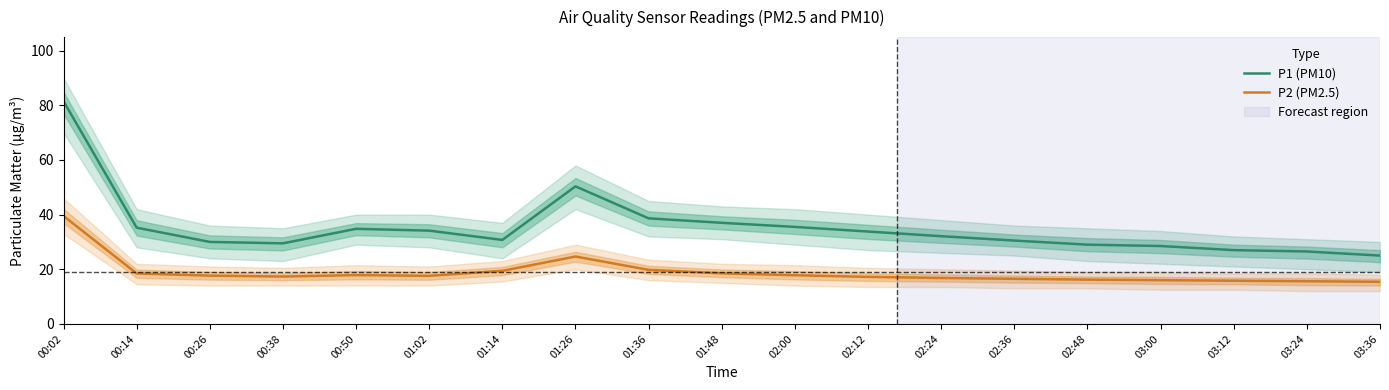

Reading left to right, transcribe all the data shown in this chart.

P1 (PM10): 81.5	35.2	30.0	29.5	34.8	34.1	30.7	50.4	38.6	37.0	35.5	33.8	32.1	30.5	29.0	28.5	27.0	26.5	25.0
P2 (PM2.5): 39.5	18.4	17.6	17.3	17.9	17.6	19.4	24.6	19.8	18.5	17.8	17.2	16.8	16.5	16.2	16.0	15.8	15.6	15.4